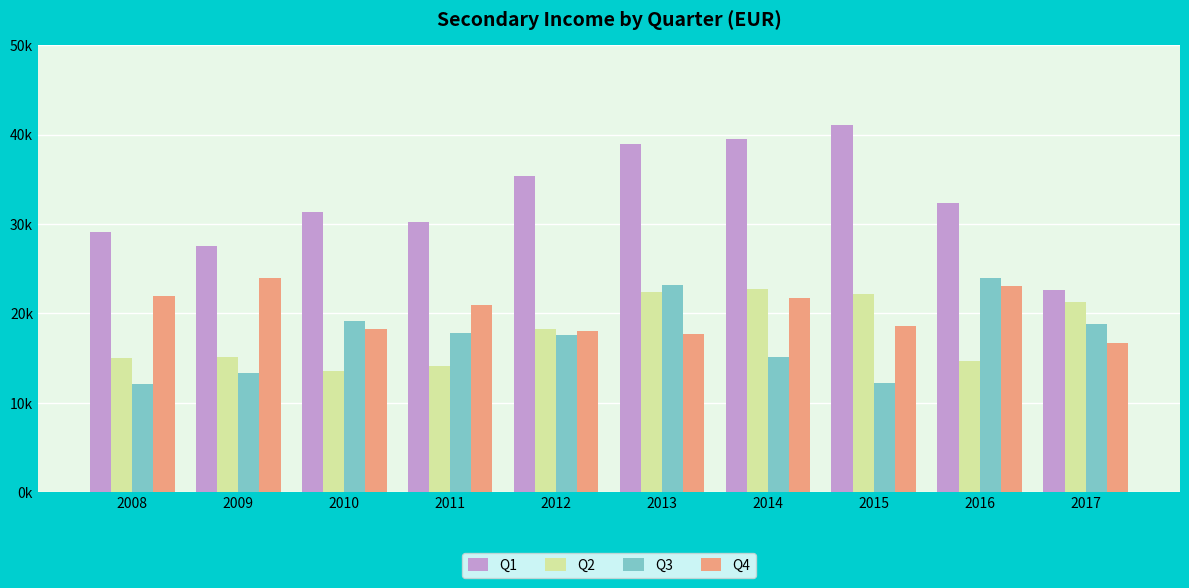

Does the chart contain any negative values?

No